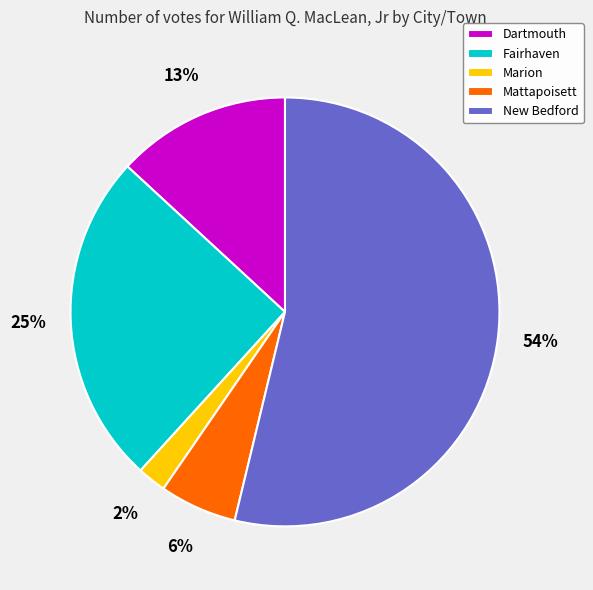

To the nearest percent, what is the difference between the Dartmouth and Marion slice percentages?

11%